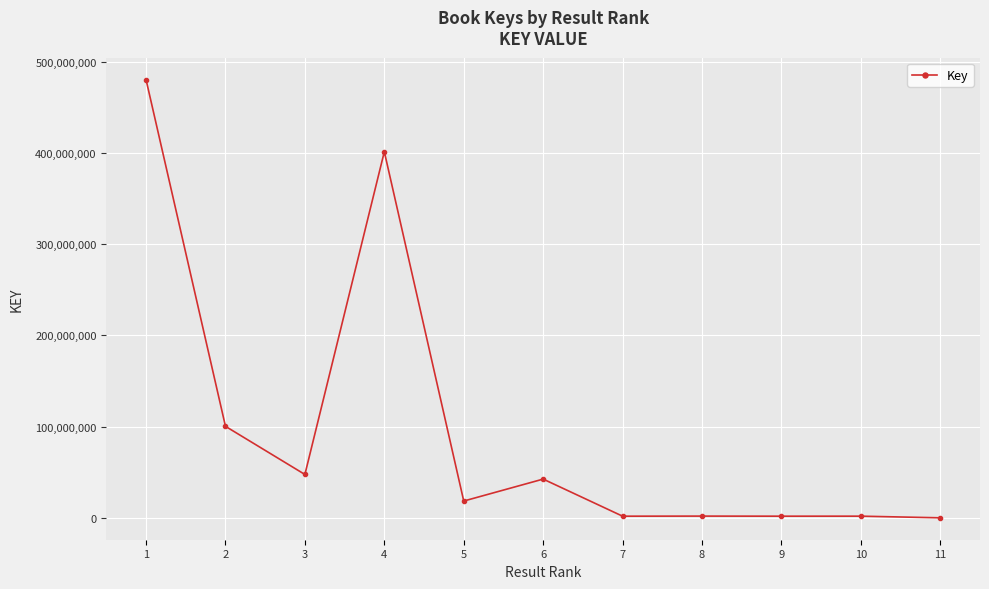

Between 6 and 1, which is larger?

1